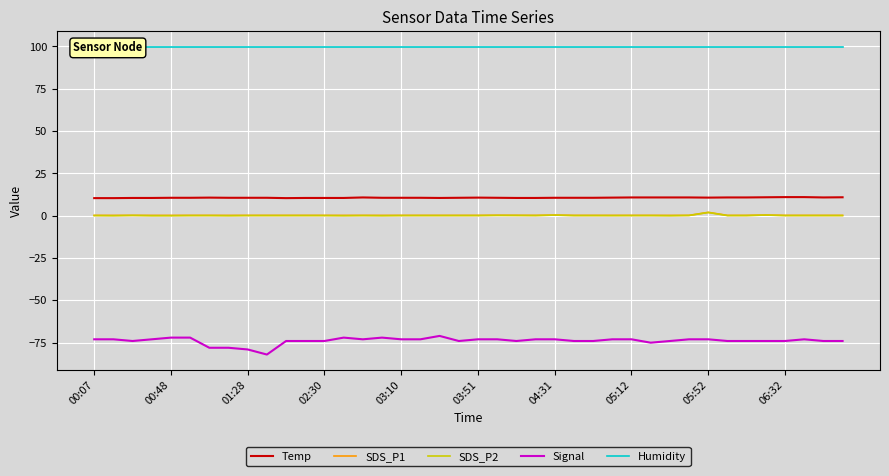

True or false: SDS_P2 and Temp cross at least once.

False